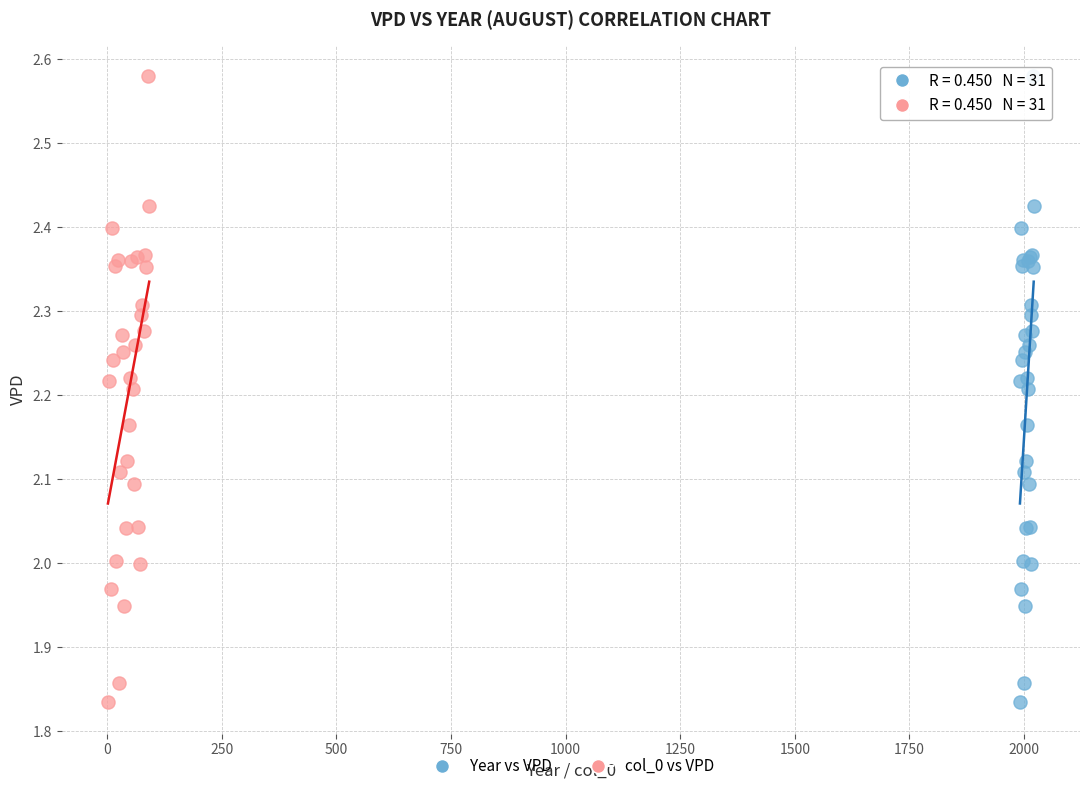

What are all the series names shown in the legend?

Year vs VPD, col_0 vs VPD